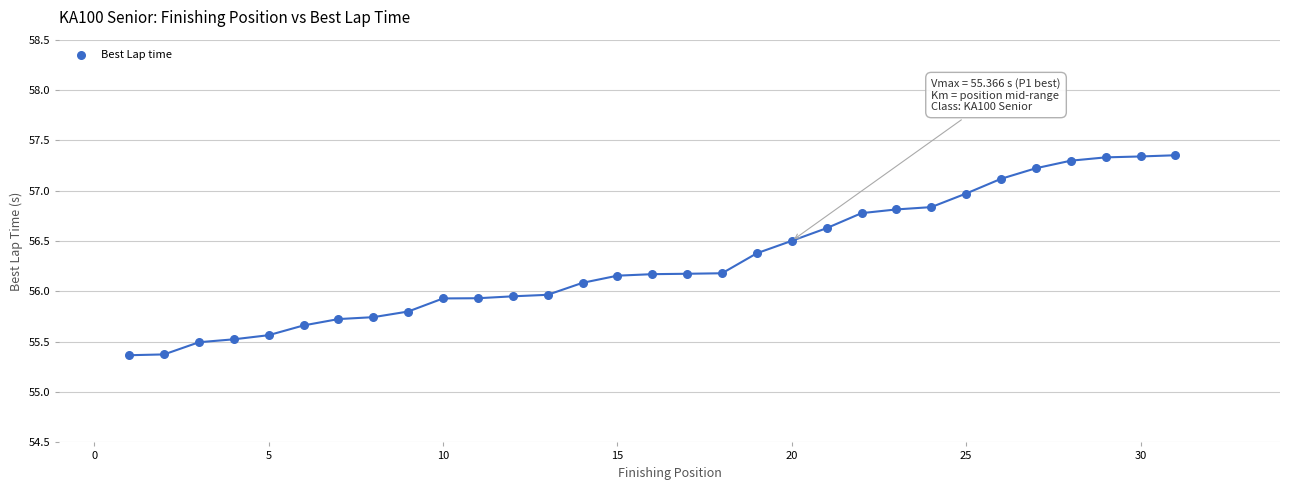

What is the range of Y values (max minus min)?

2.0